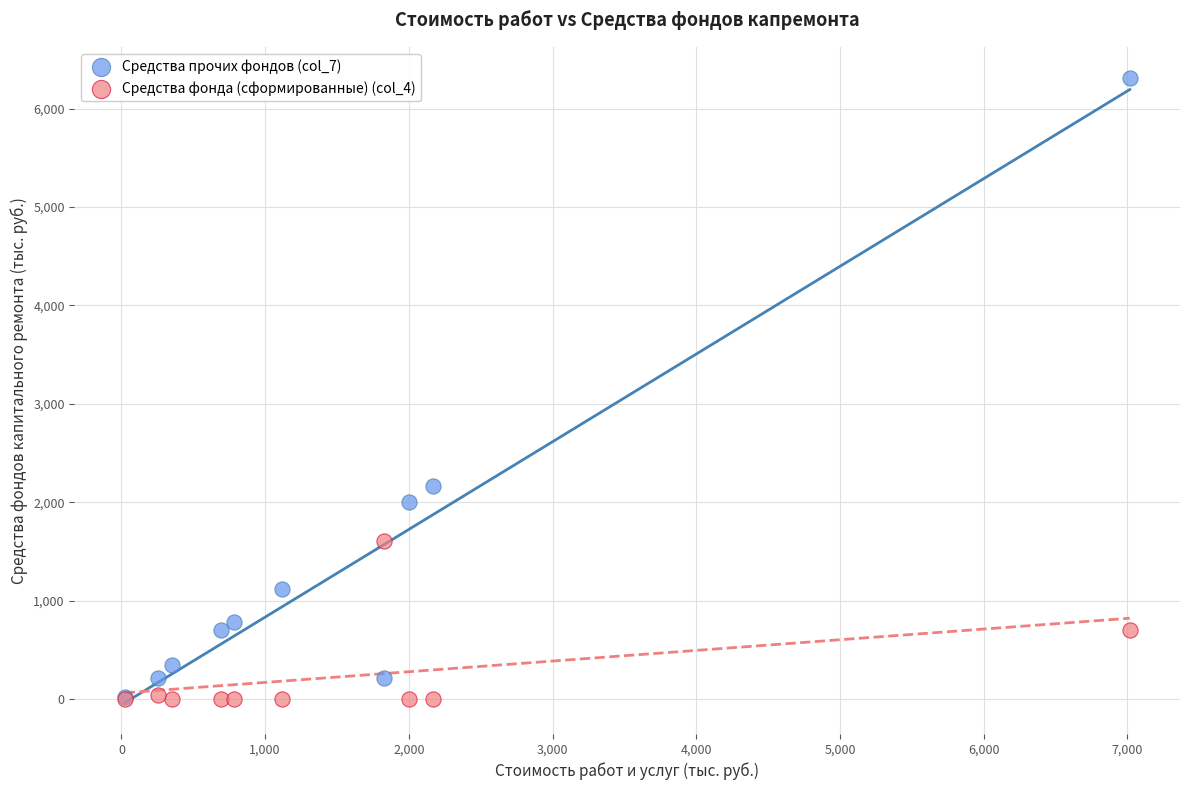

Which series contains the highest Y value?

Средства прочих фондов (col_7)